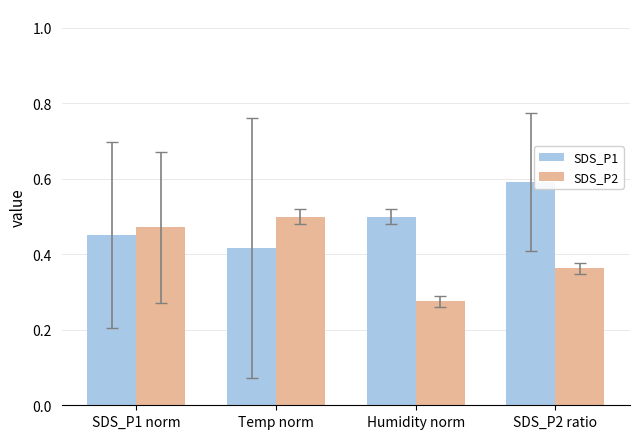

Read the SDS_P1 value at SDS_P2 ratio.

0.6